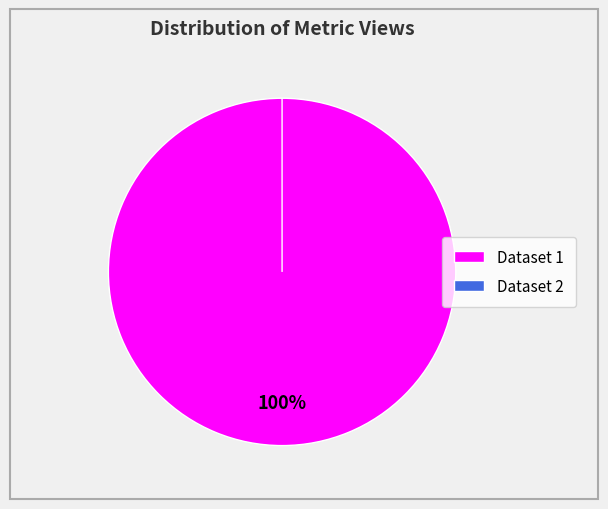

To the nearest percent, what is the difference between the 6157a80c0781900694c0637f and 649b7f0c078190f89ae77189 slice percentages?

100%